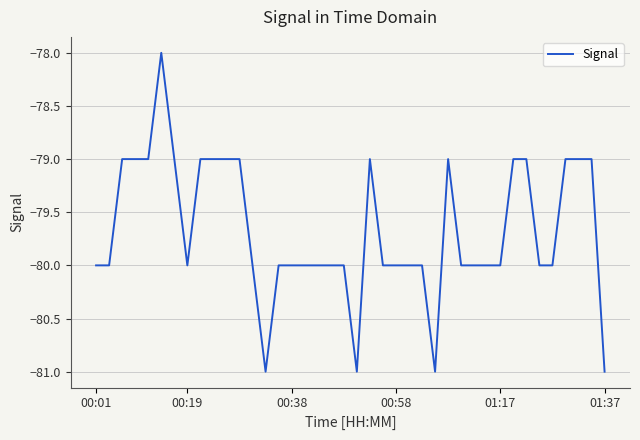

True or false: there are more than 0 points higher than both neighbors.

True